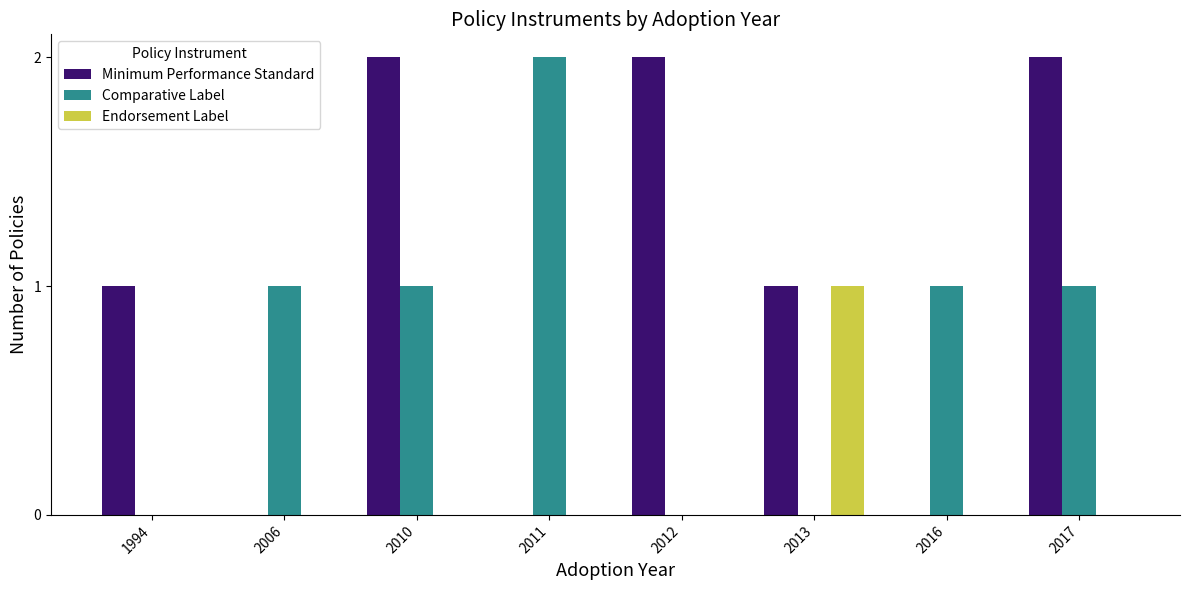

The Endorsement Label series shows 1 at 1994. True or false?

False